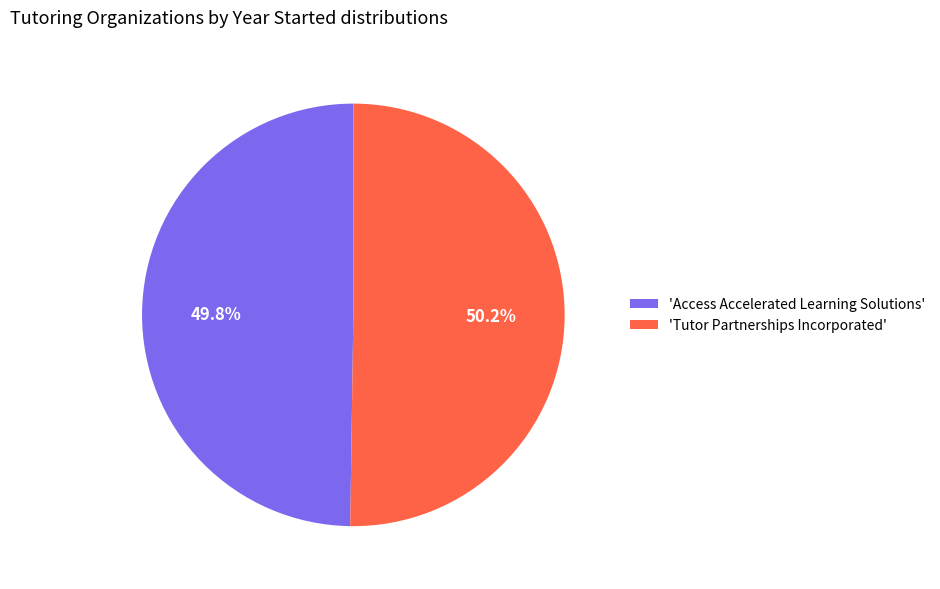

Is there any slice that represents more than half of the pie?

Yes